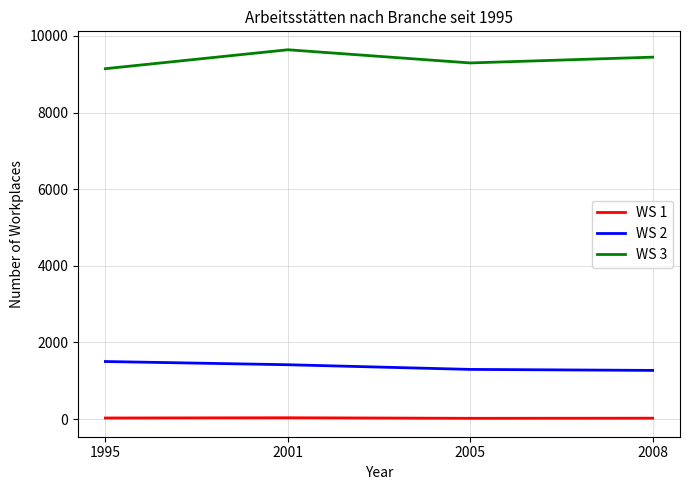

Does the chart display data point markers on the line(s)?

No